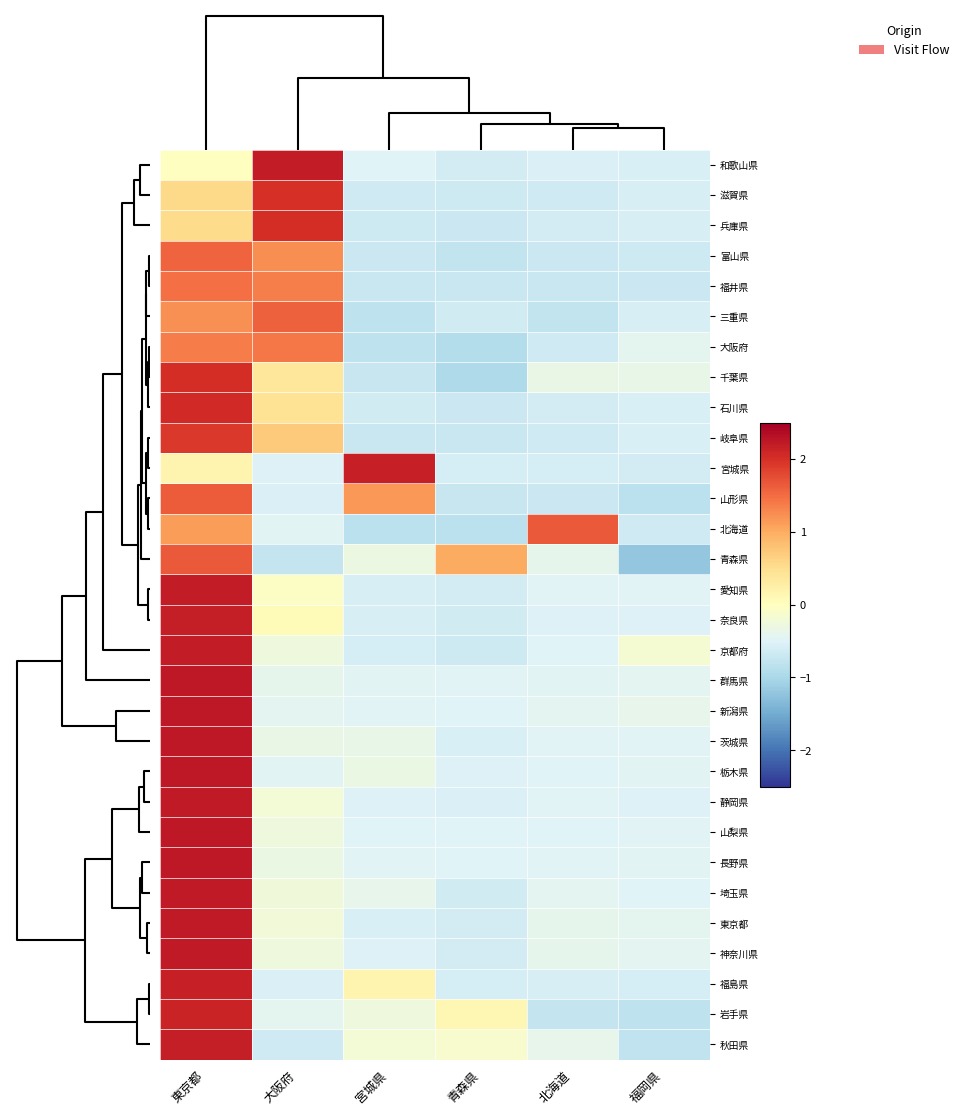

What is the maximum value shown in the chart?

2.2